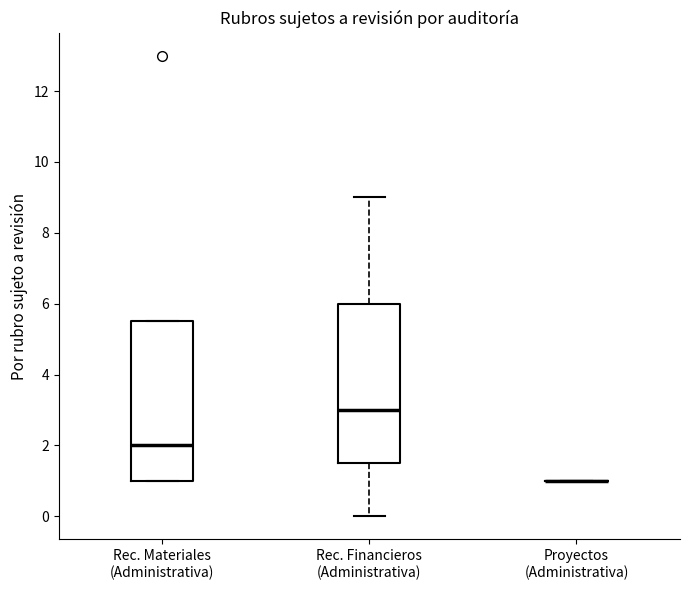

Where does the median line of the box for Rec. Materiales (Administrativa) sit on the y-axis? The values are not printed on the chart, so give them approximately, as read against the axis.

2.0